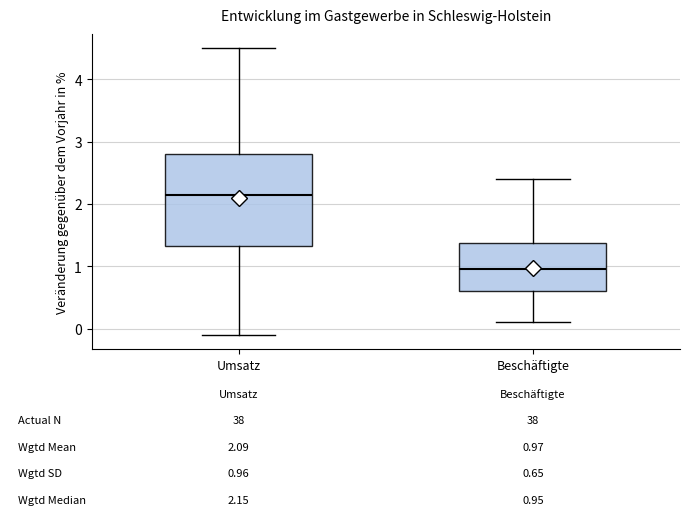

Which box's median line is the lowest?

Beschäftigte